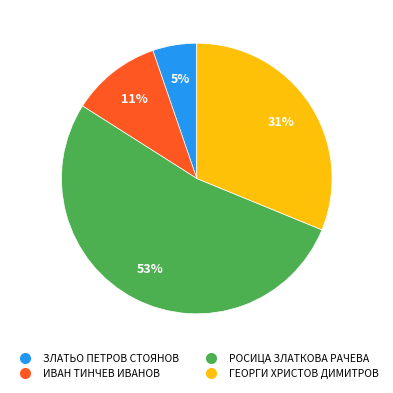

Which has a higher value, РОСИЦА ЗЛАТКОВА РАЧЕВА or ГЕОРГИ ХРИСТОВ ДИМИТРОВ?

РОСИЦА ЗЛАТКОВА РАЧЕВА